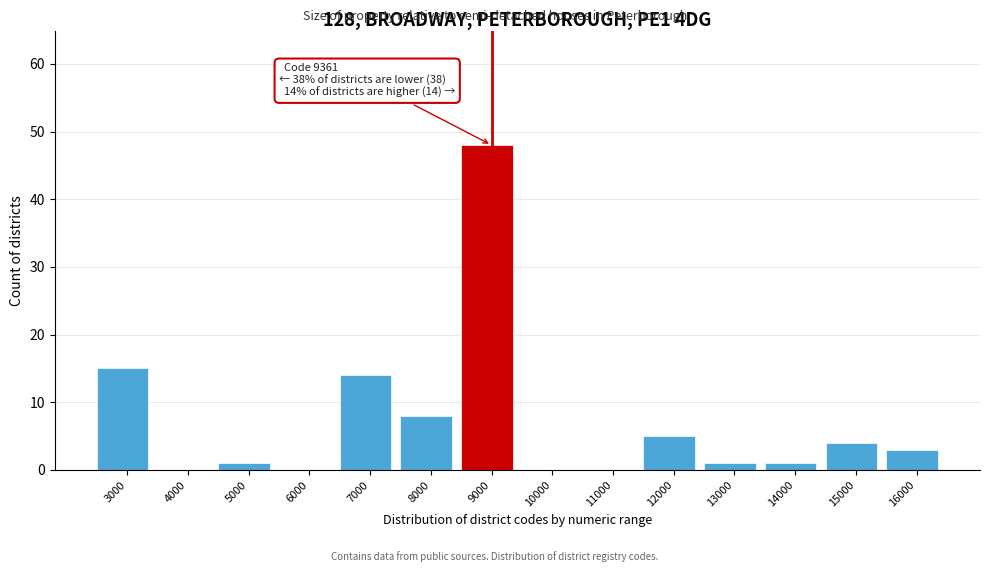

Reading left to right, what are all the values shown in this chart?

3000=15	4000=0	5000=1	6000=0	7000=14	8000=8	9000=48	10000=0	11000=0	12000=5	13000=1	14000=1	15000=4	16000=3